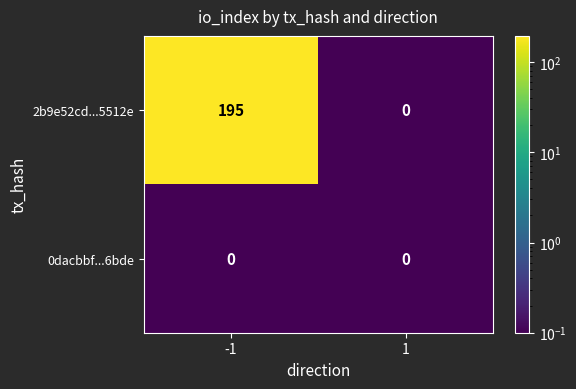

What is the smallest value displayed?

0